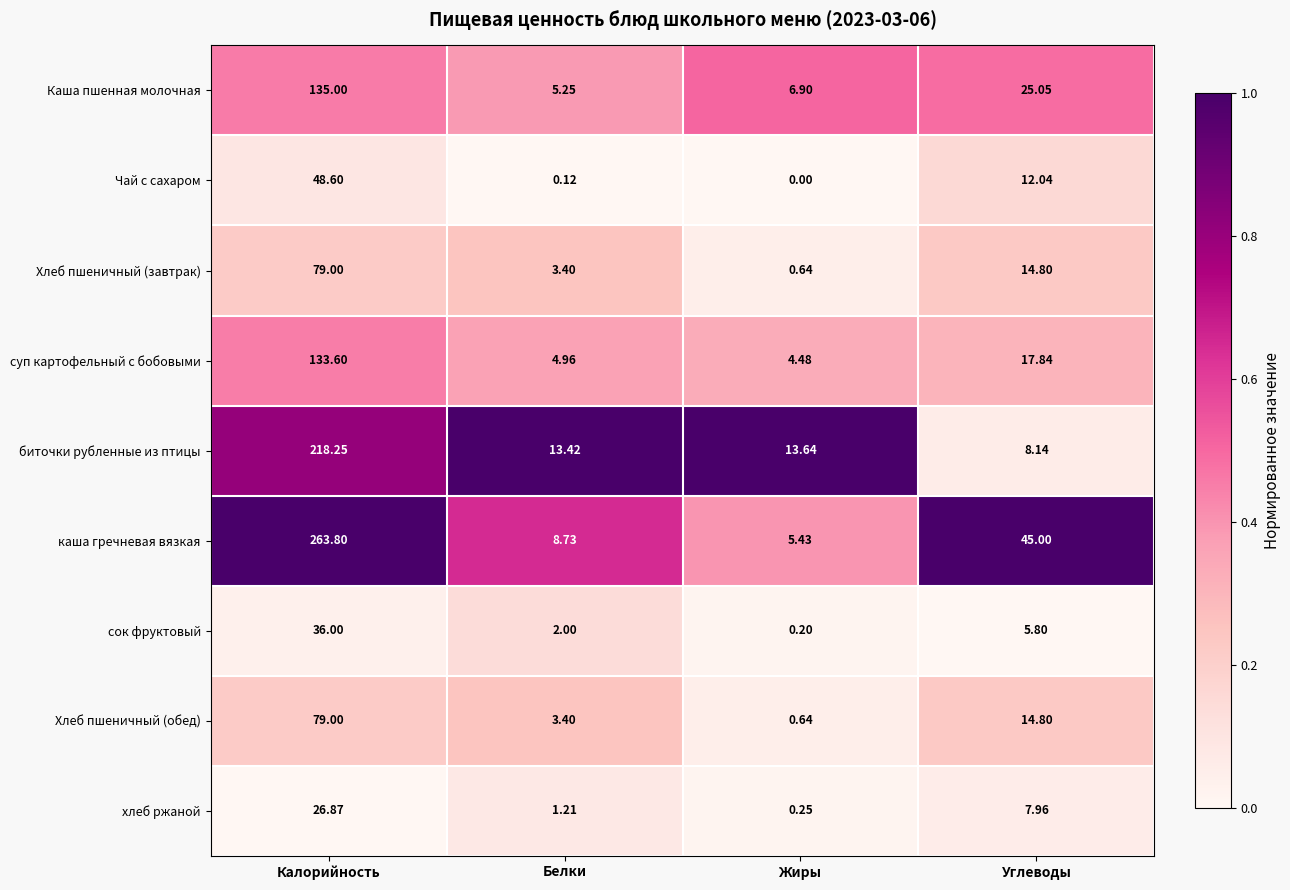

At how many categories does at least one series exceed 0?

4